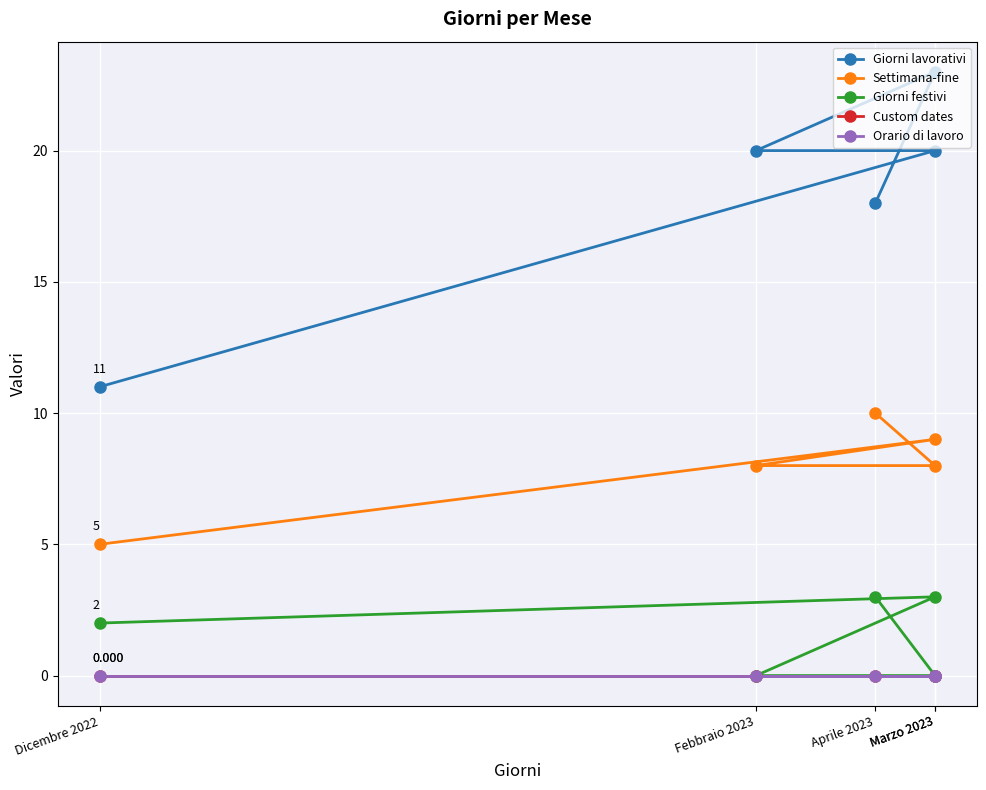

True or false: Settimana-fine has more than 0 interior local peaks.

True